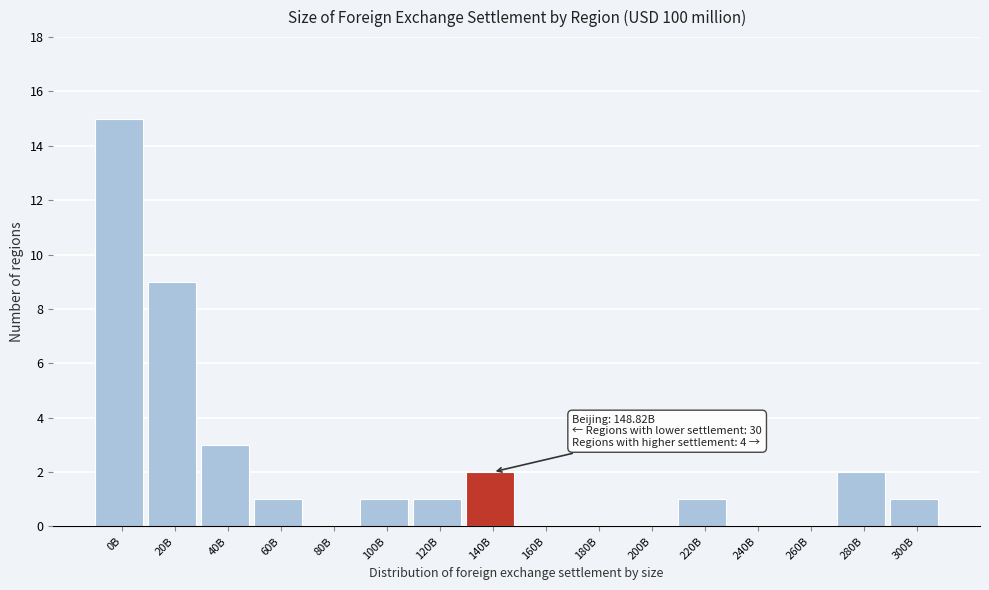

Reading left to right, transcribe all the data shown in this chart.

0B=15	20B=9	40B=3	60B=1	80B=0	100B=1	120B=1	140B=2	160B=0	180B=0	200B=0	220B=1	240B=0	260B=0	280B=2	300B=1